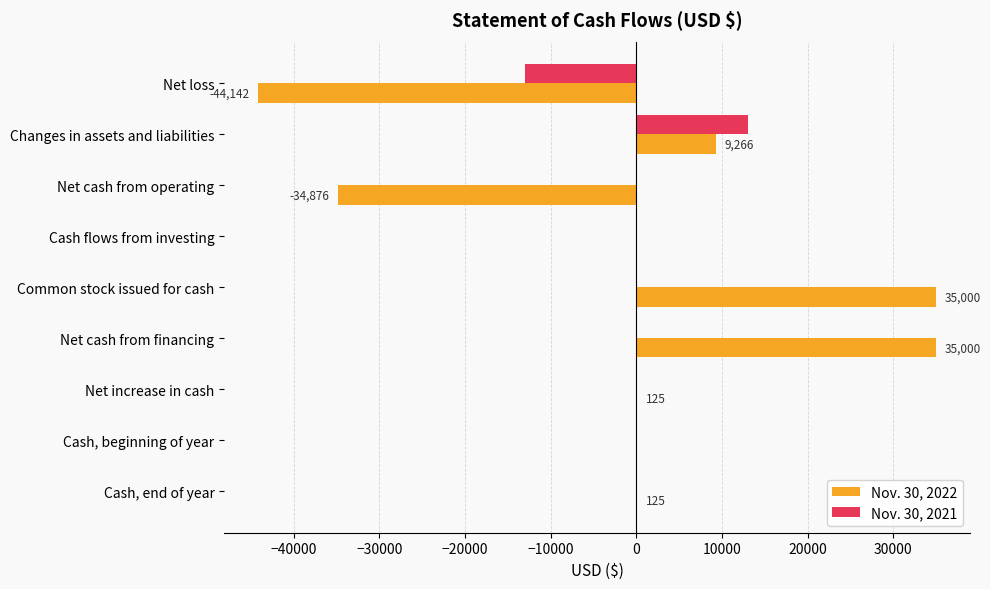

What is the greatest value displayed?

35000